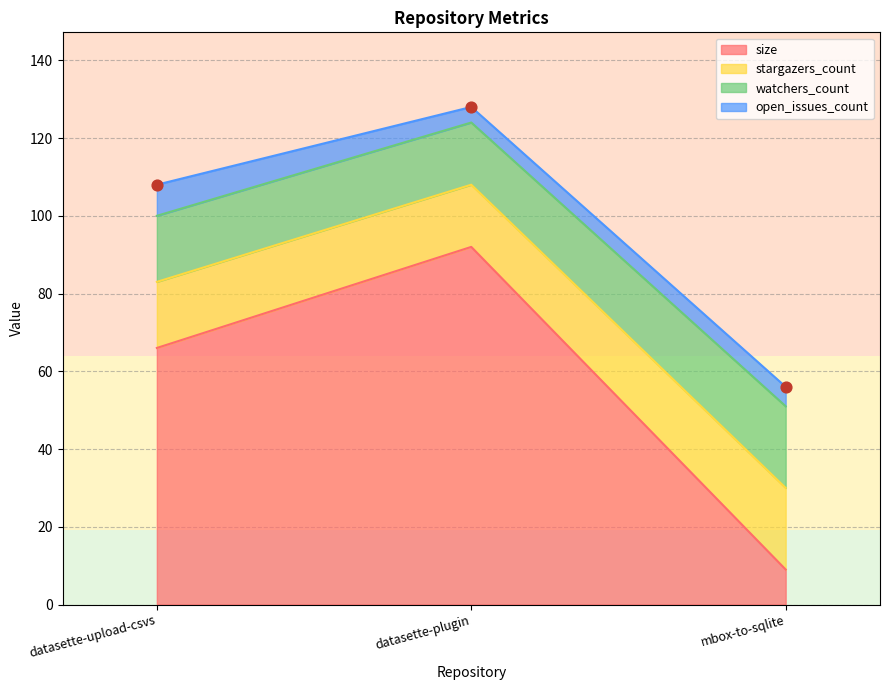

Is the value of watchers_count at datasette-upload-csvs greater than the value of size at mbox-to-sqlite?

Yes